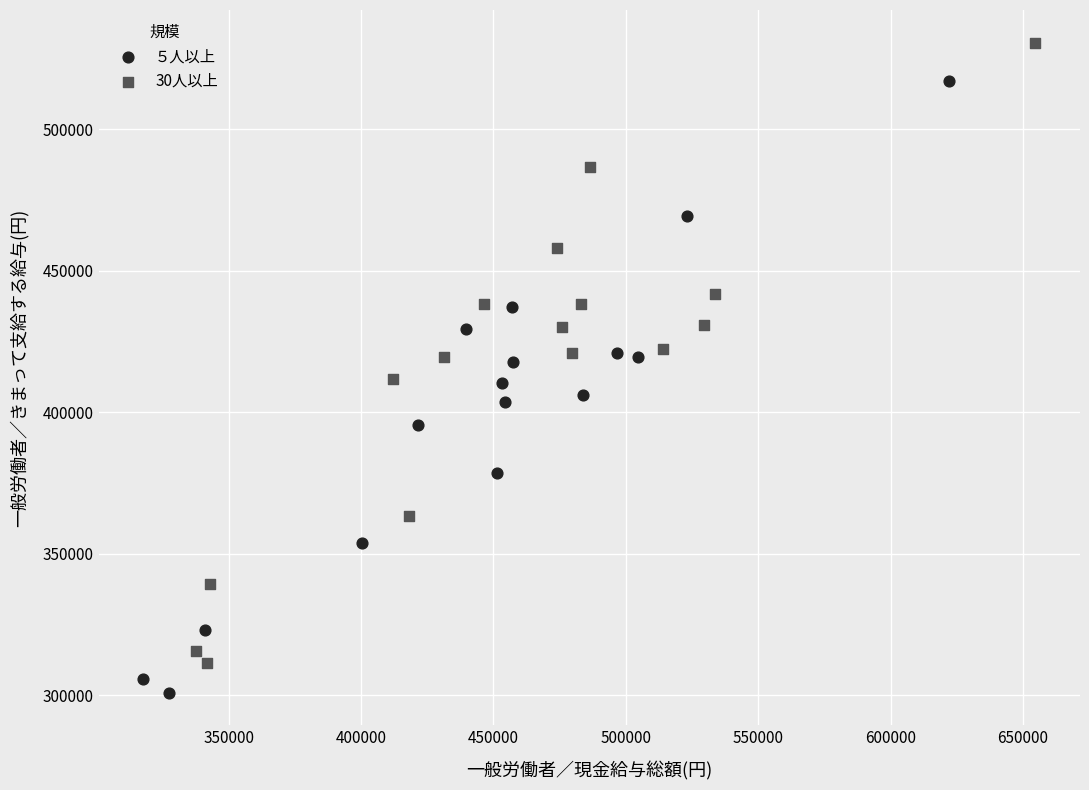

What are all the series names shown in the legend?

５人以上, 30人以上